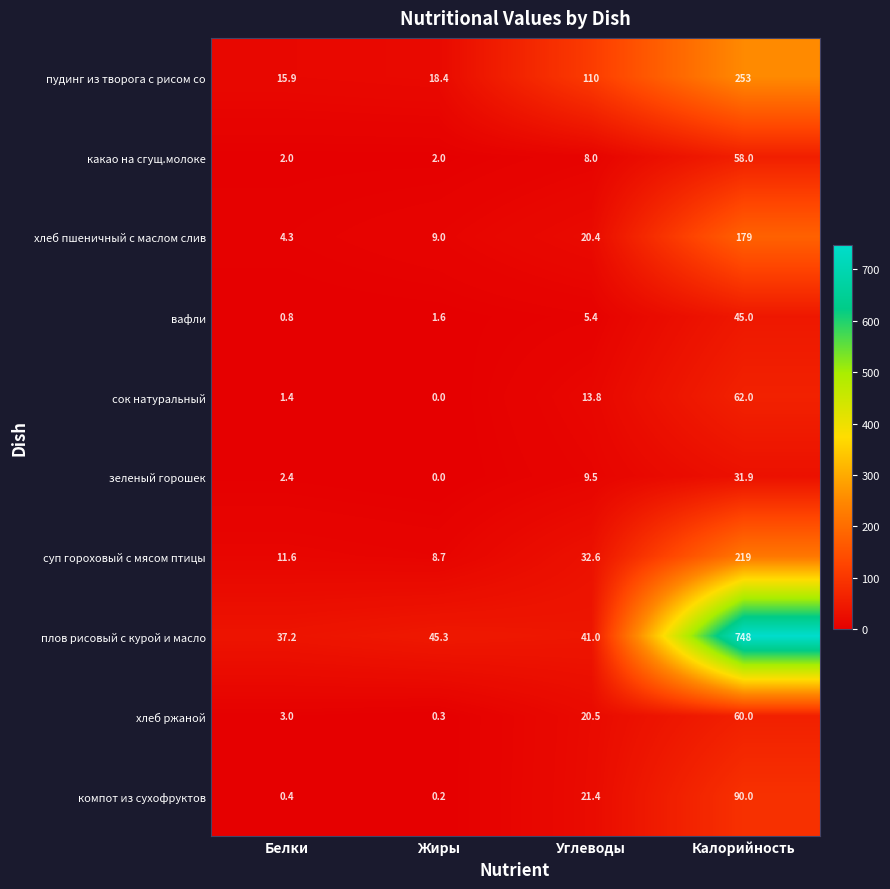

What is the sum of the зеленый горошек values at Белки and Калорийность?

34.3